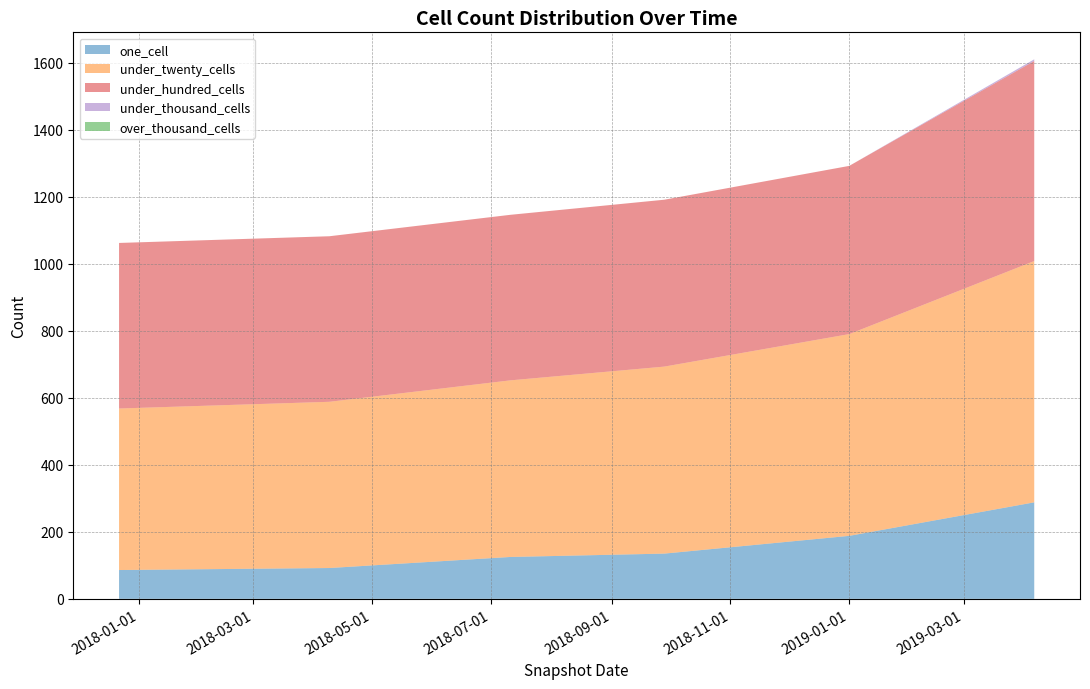

Reading right to left, list all the values displayed in this chart.

one_cell: 288	188	135	125	92	86
under_twenty_cells: 720	602	558	527	496	482
under_hundred_cells: 597	502	498	494	494	494
under_thousand_cells: 5	0	0	0	0	0
over_thousand_cells: 0	0	0	0	0	0